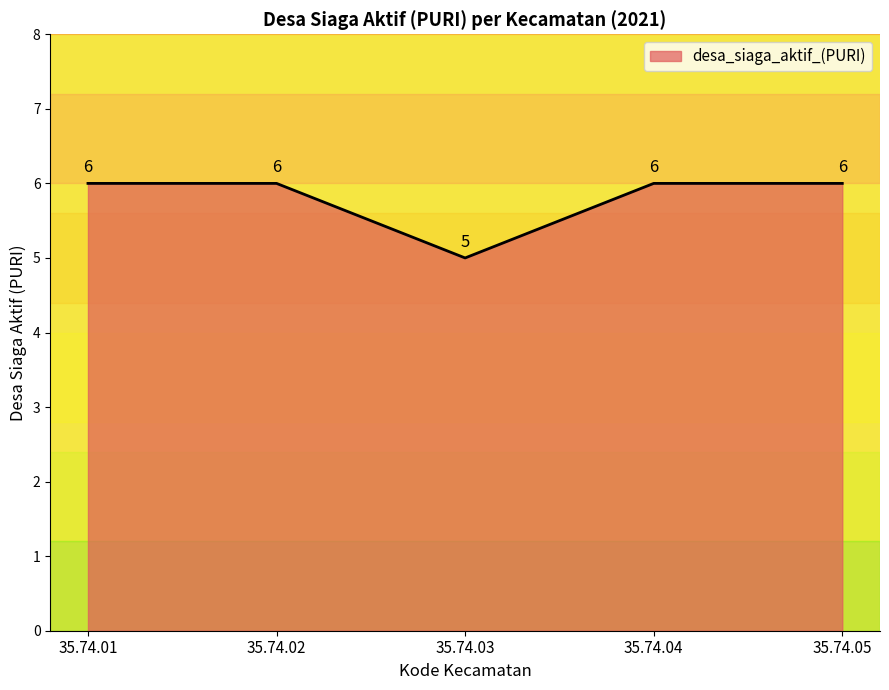

The chart shows a value of 7 at 35.74.03. True or false?

False